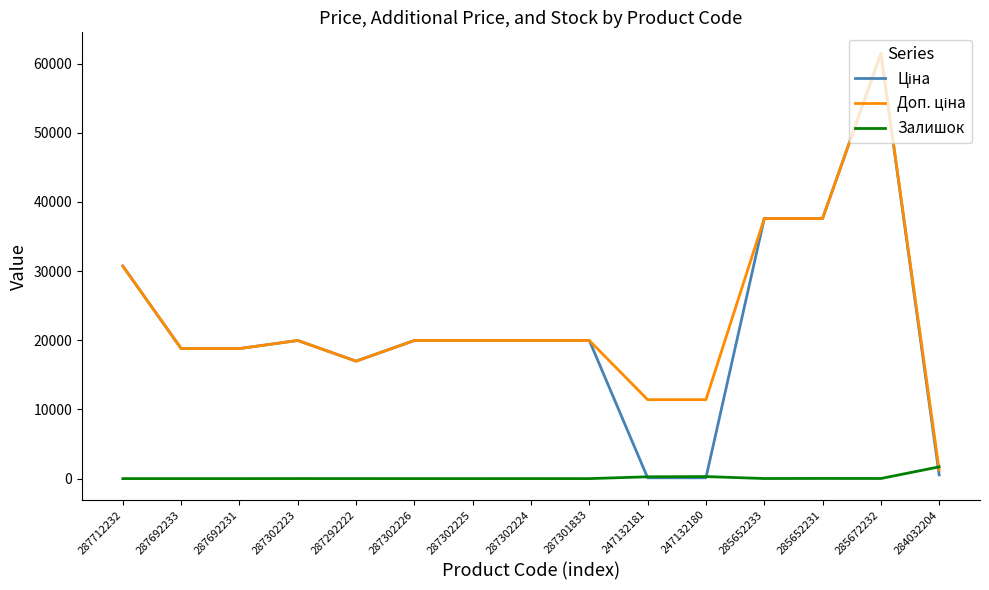

Which category has the highest value in the Залишок series?

284032204